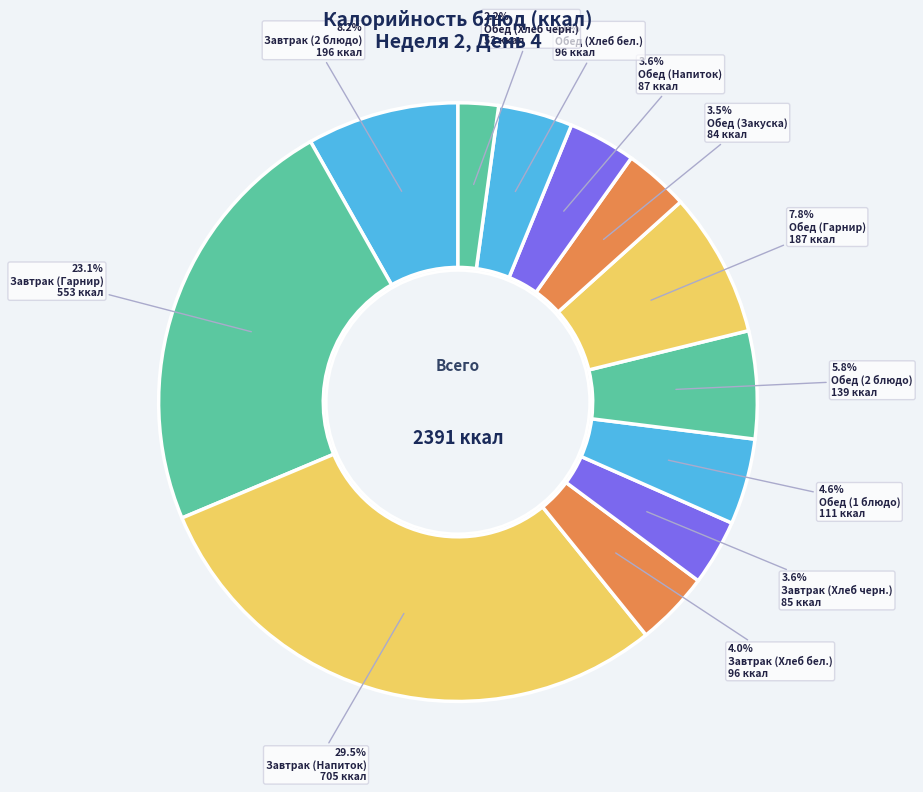

To the nearest percent, what is the difference between the largest and smallest slice percentages?

27%